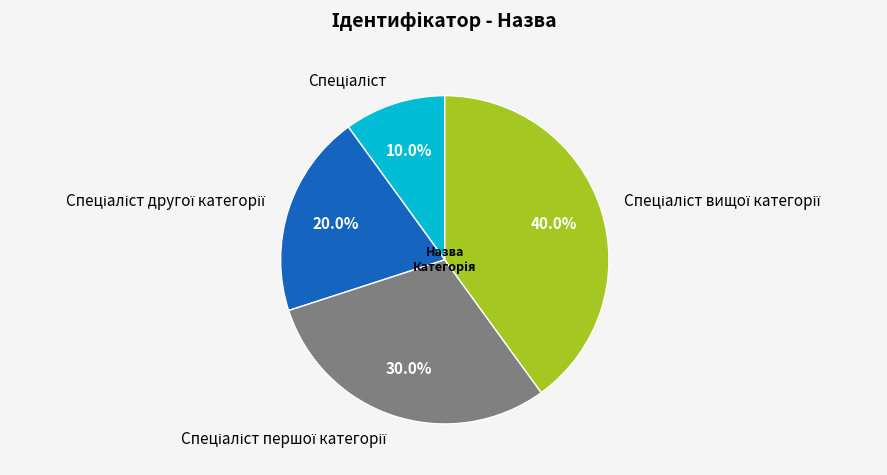

Is there any slice that represents more than half of the pie?

No